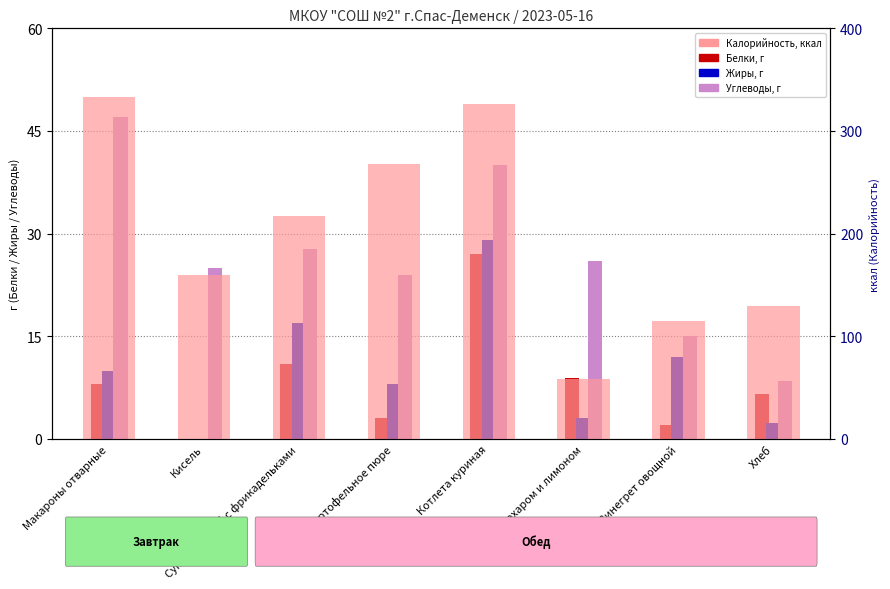

The Белки series shows 6.5 at Хлеб. True or false?

True